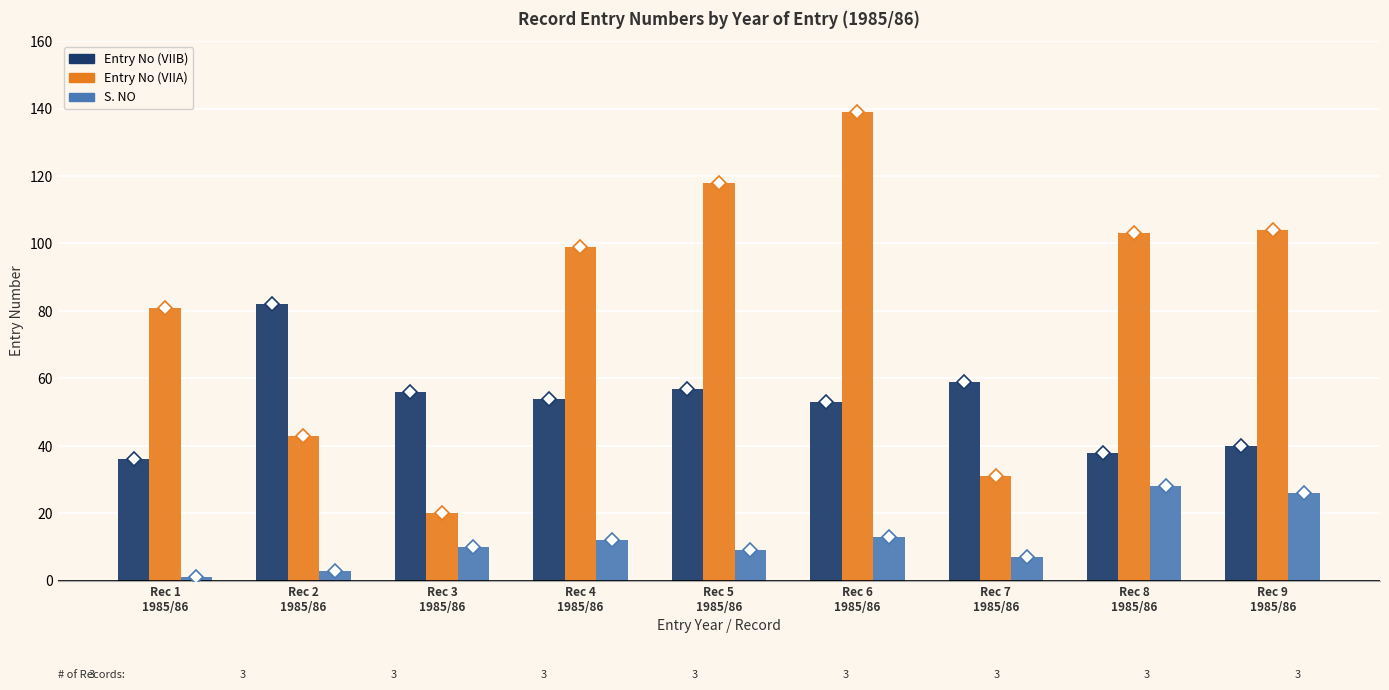

What are all the series names shown in the legend?

Entry No (VIIB), Entry No (VIIA), S. NO